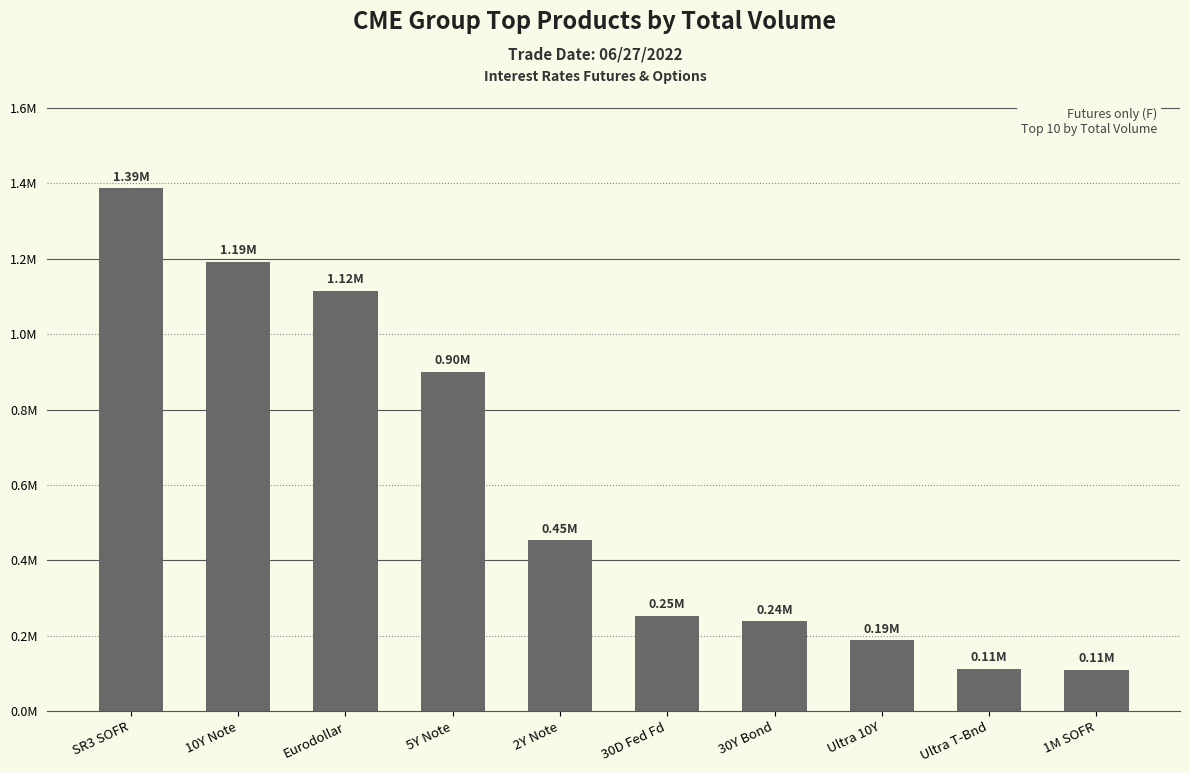

What is the approximate value at Ultra T-Bnd, to the nearest 10?

113100